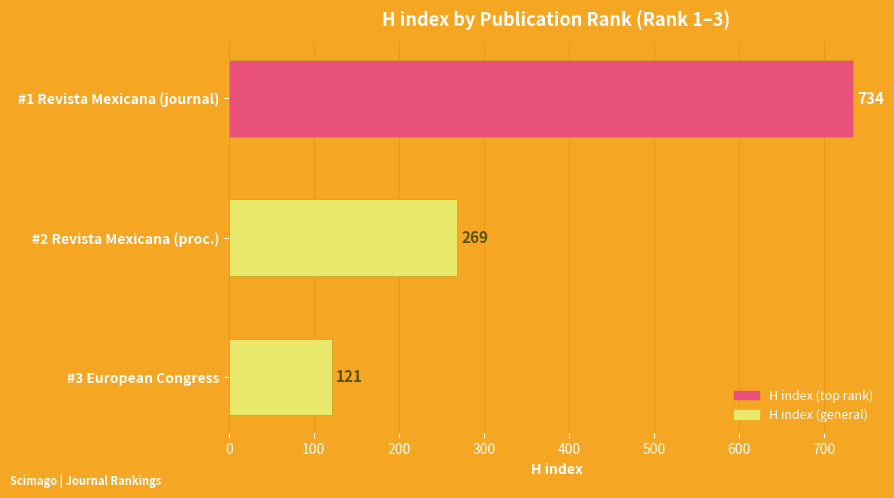

Rank the categories by value from lowest to highest.

#3 European Congress, #2 Revista Mexicana (proc.), #1 Revista Mexicana (journal)